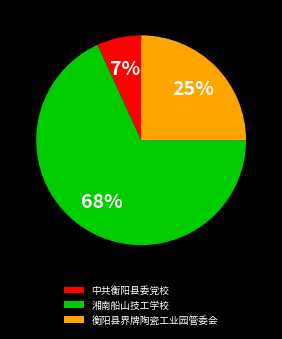

Which category has the smallest portion of the pie?

中共衡阳县委党校